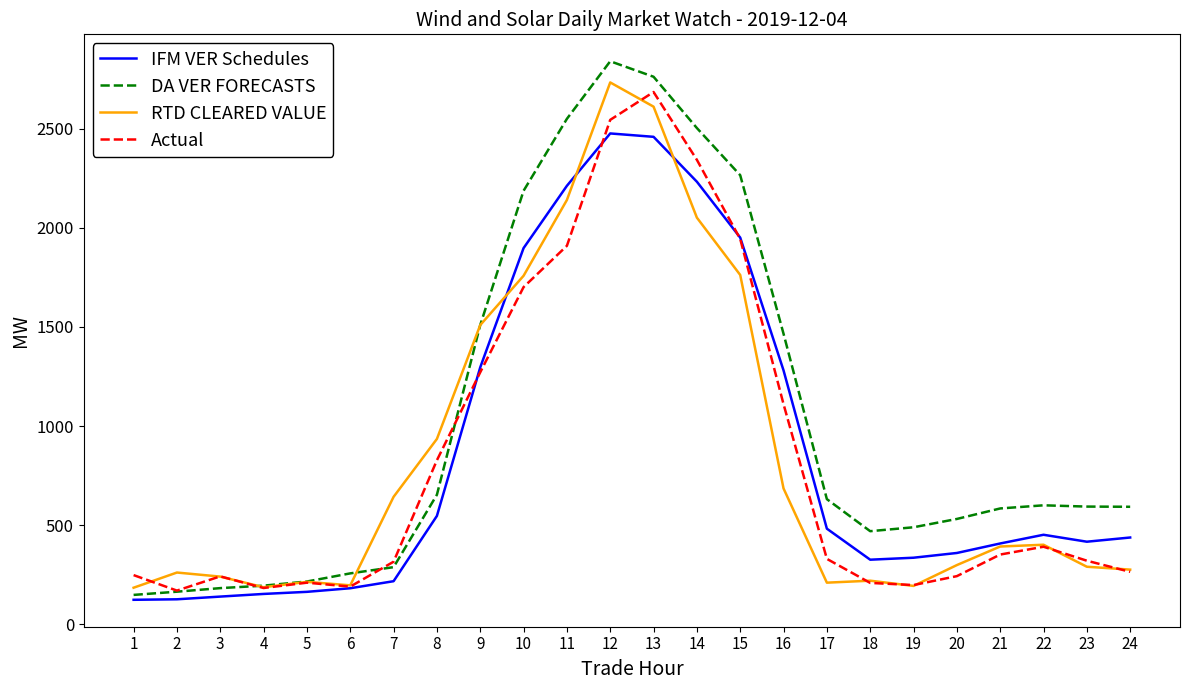

After their last crossing, which series has the higher values: IFM VER Schedules or RTD CLEARED VALUE?

IFM VER Schedules